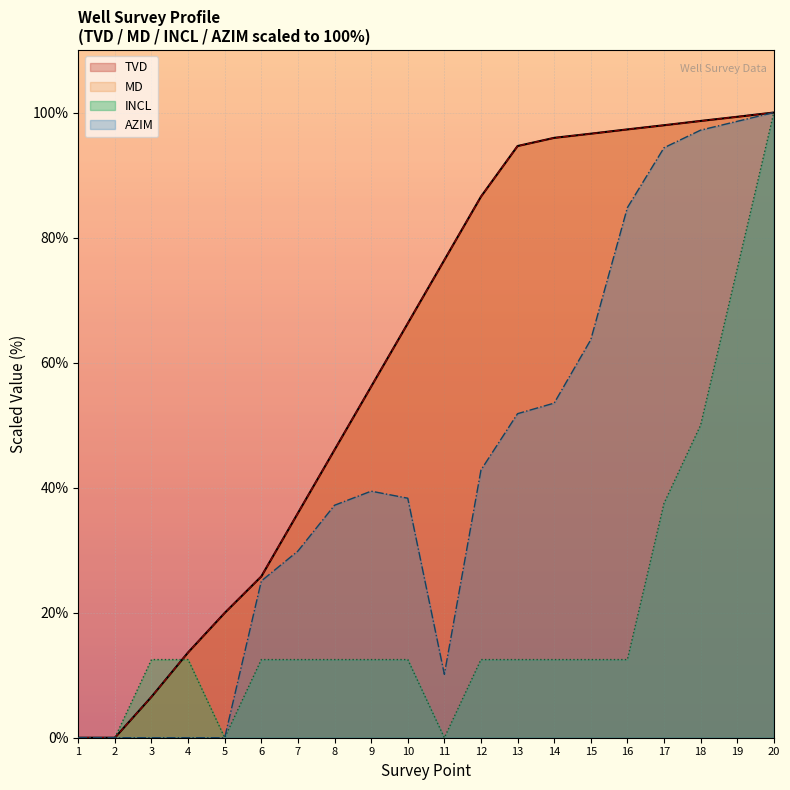

At which label does TVD reach its minimum?

1